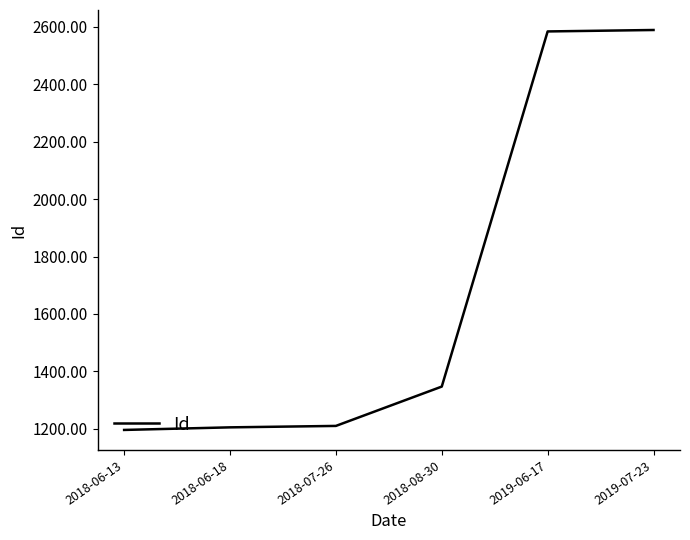

At which label is the value closest to 1892?

2018-08-30